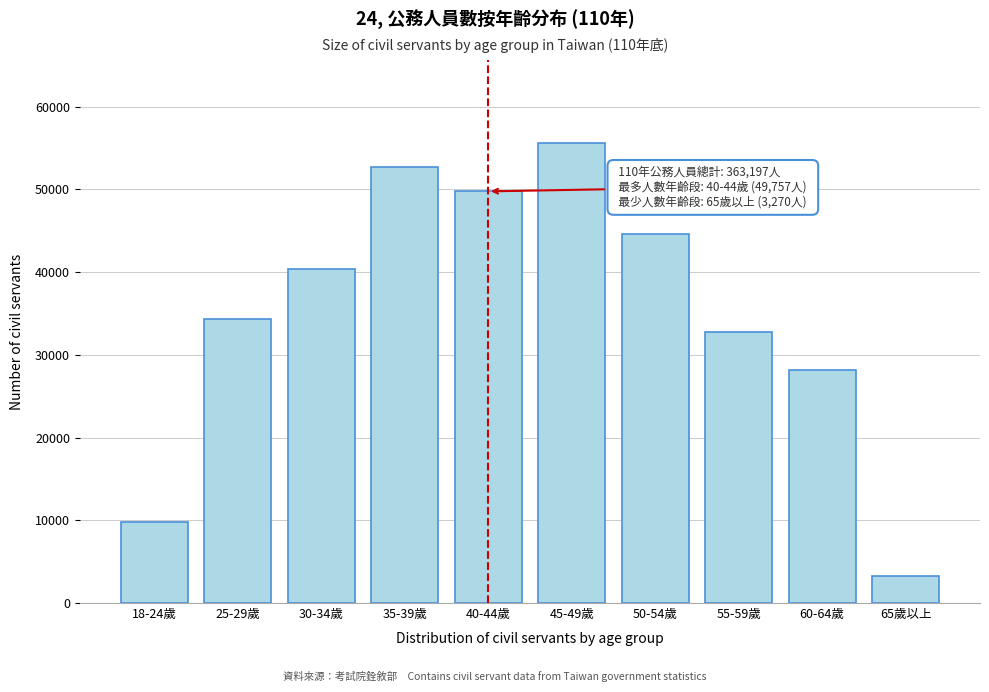

Reading right to left, list all the values displayed in this chart.

65歲以上=3270	60-64歲=28151	55-59歲=32783	50-54歲=44658	45-49歲=55622	40-44歲=49757	35-39歲=52655	30-34歲=40320	25-29歲=34274	18-24歲=9778